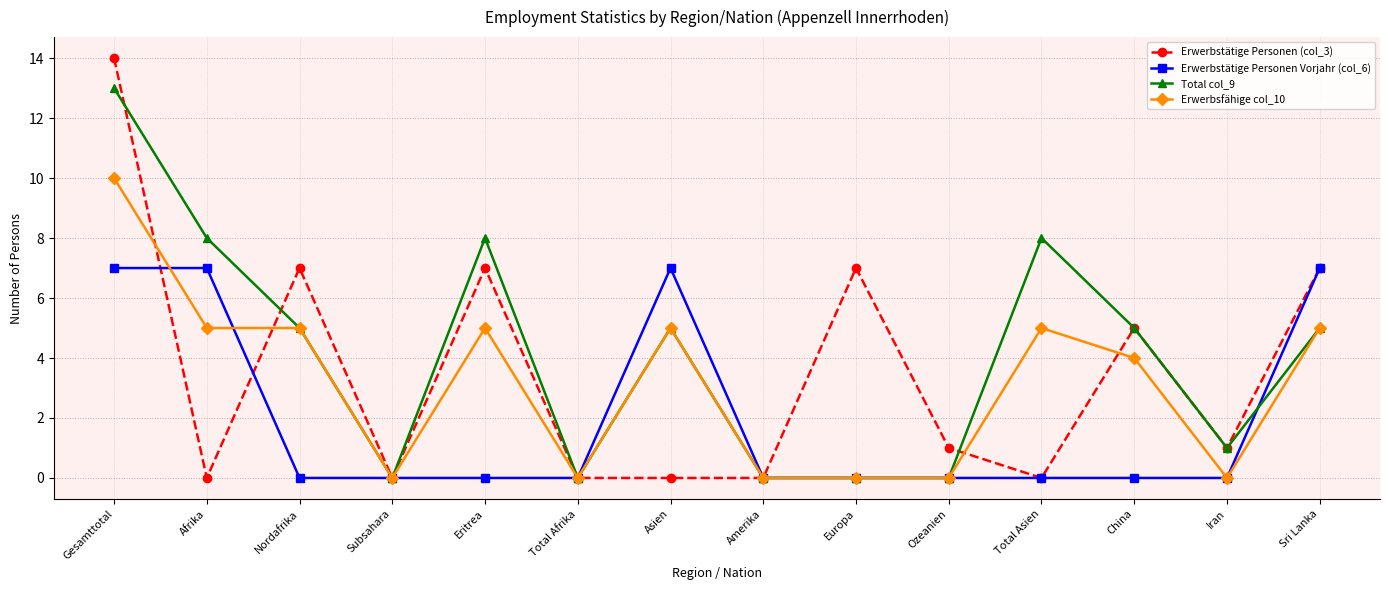

True or false: Total col_9 has a value of 8 at Afrika.

True